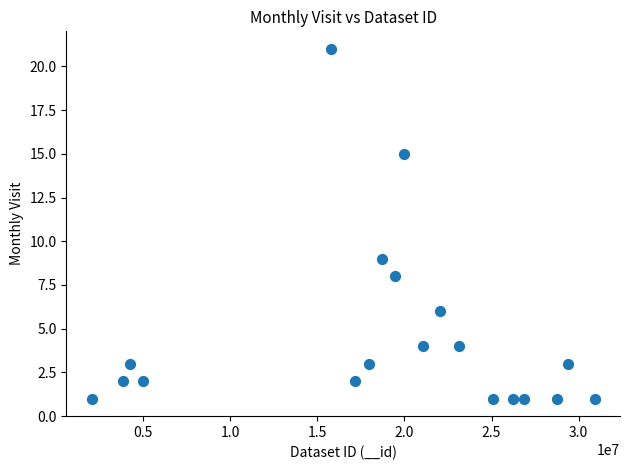

What is the range of Y values (max minus min)?

20